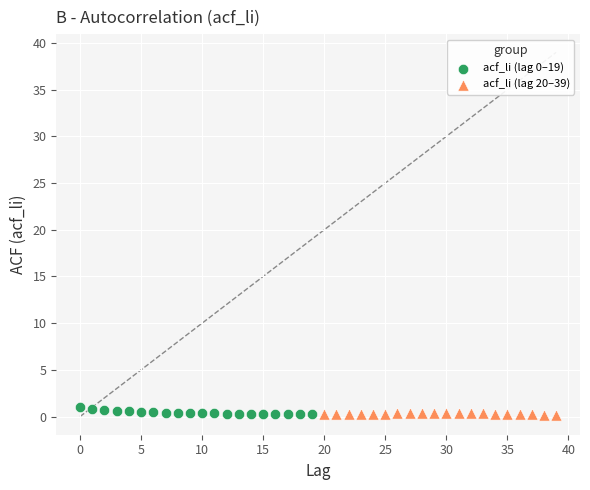

Which series has the largest Y range (max minus min)?

acf_li (lag 0–19)